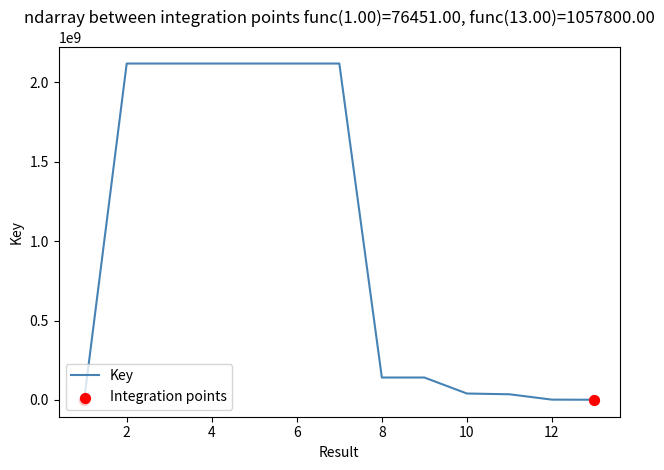

What is the maximum value shown in the chart?

2117923920